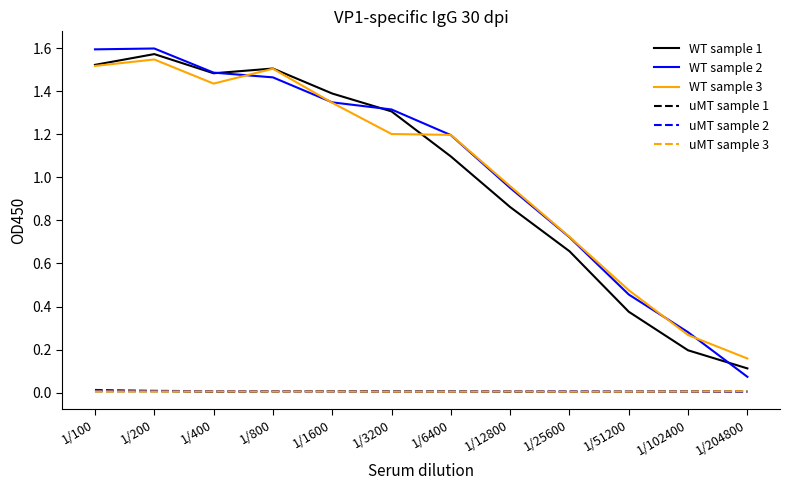

The value of WT sample 3 at 1/25600 is 1.3. True or false?

False